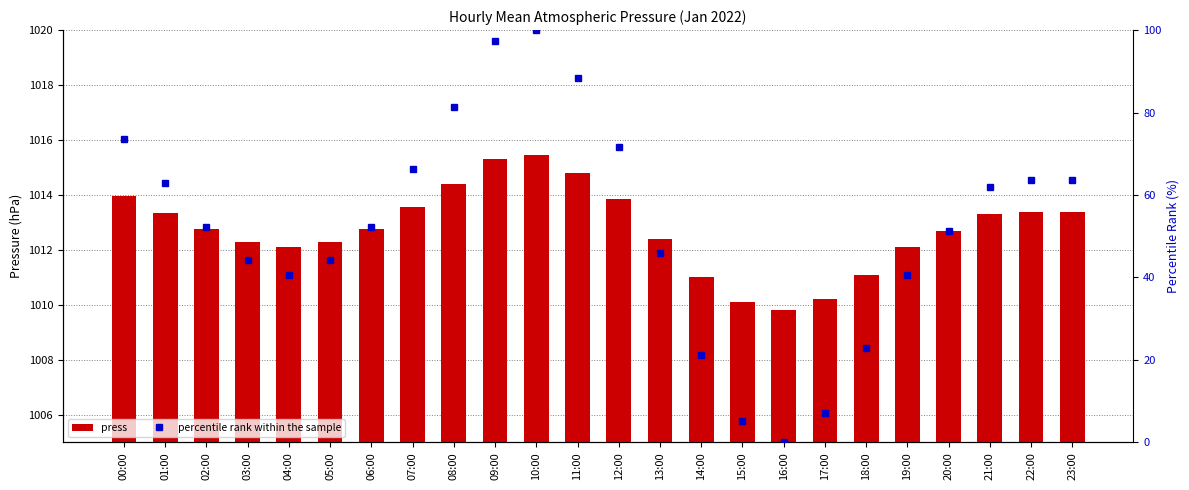

What is the label of the 16th bar from the right?

08:00